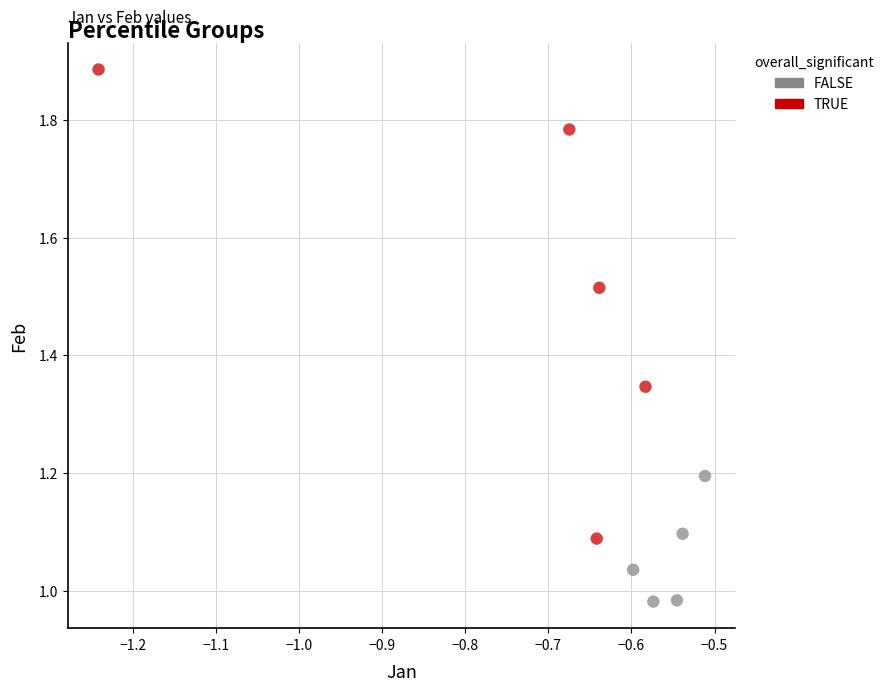

Which series contains the lowest Y value?

FALSE